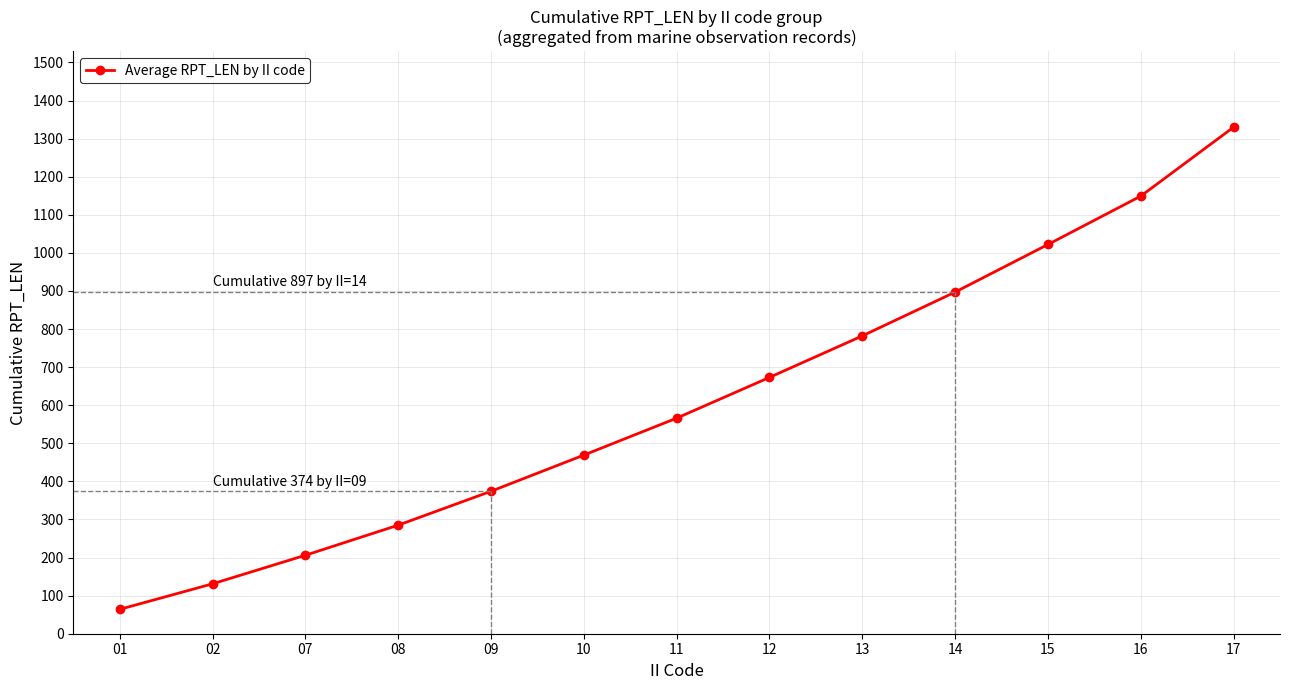

Reading left to right, transcribe all the data shown in this chart.

64	131	206	285	374	469	566	673	782	897	1022	1149	1330